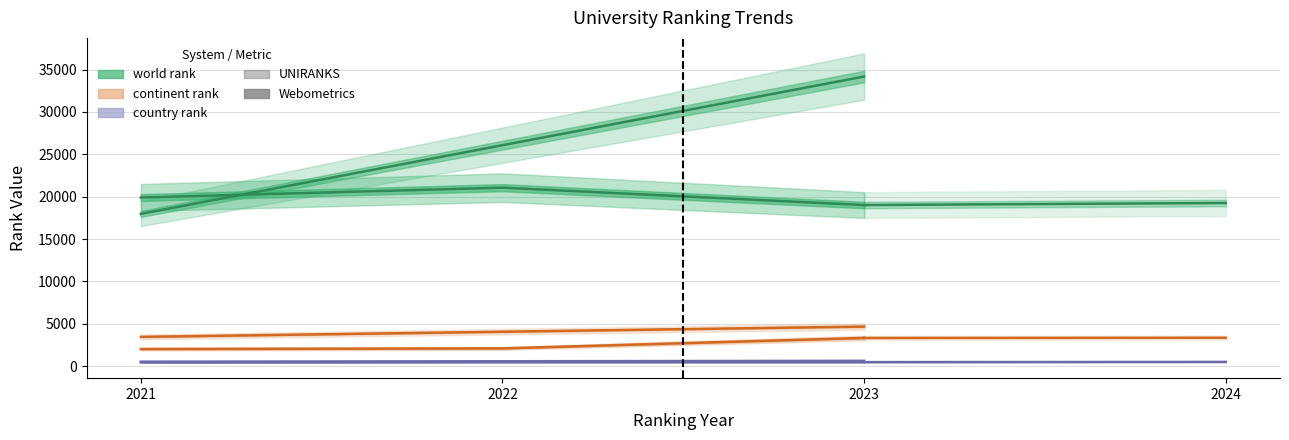

Is the value of continent rank at 2023 (UNIRANKS) greater than the value of country rank at 2021 (Webometrices)?

Yes